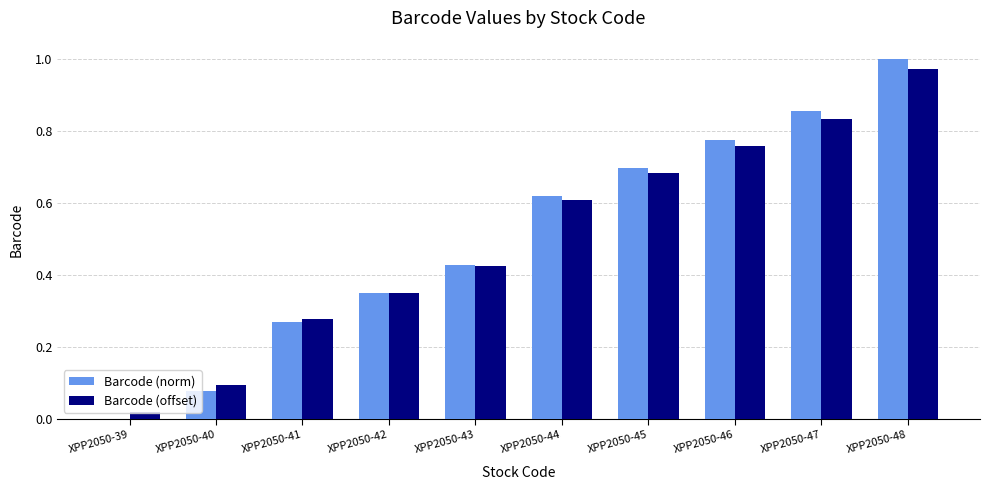

What is the average value of the Barcode (norm) series?

0.5